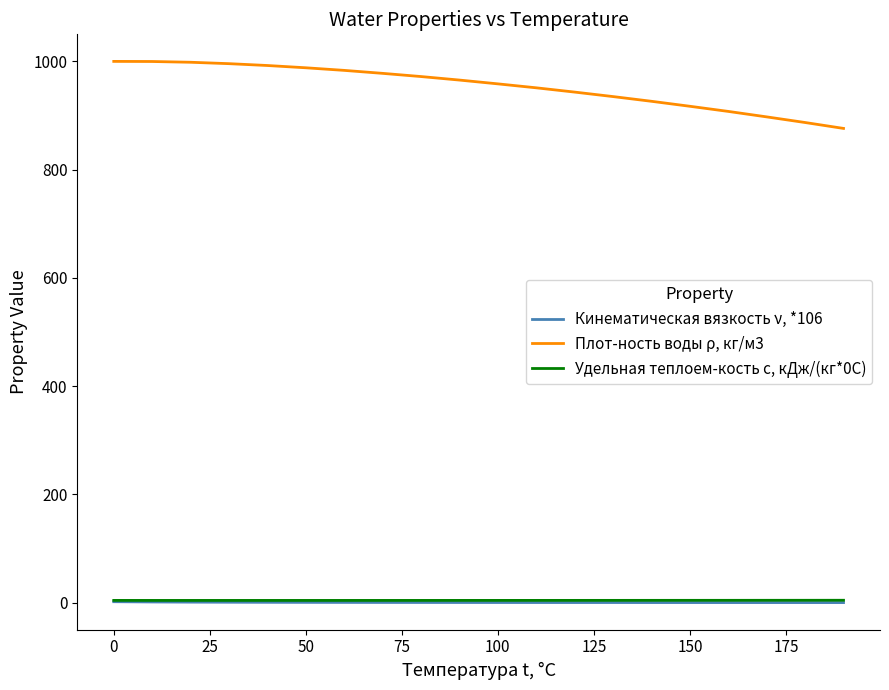

True or false: Кинематическая вязкость ν, *106 and Плот-ность воды ρ, кг/м3 intersect in this chart.

False